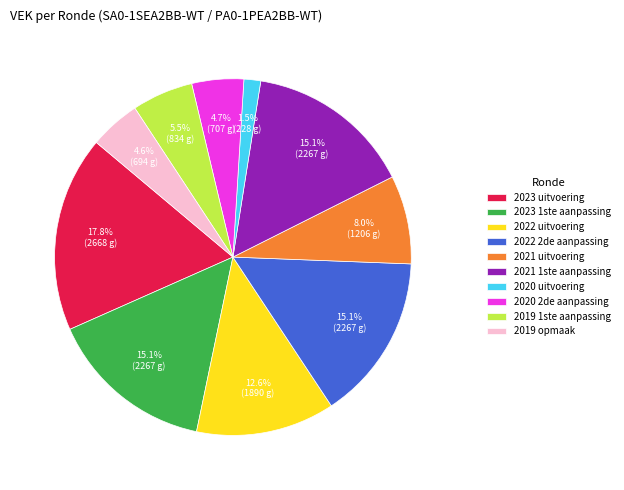

What is the smallest slice in the pie chart?

2020 uitvoering